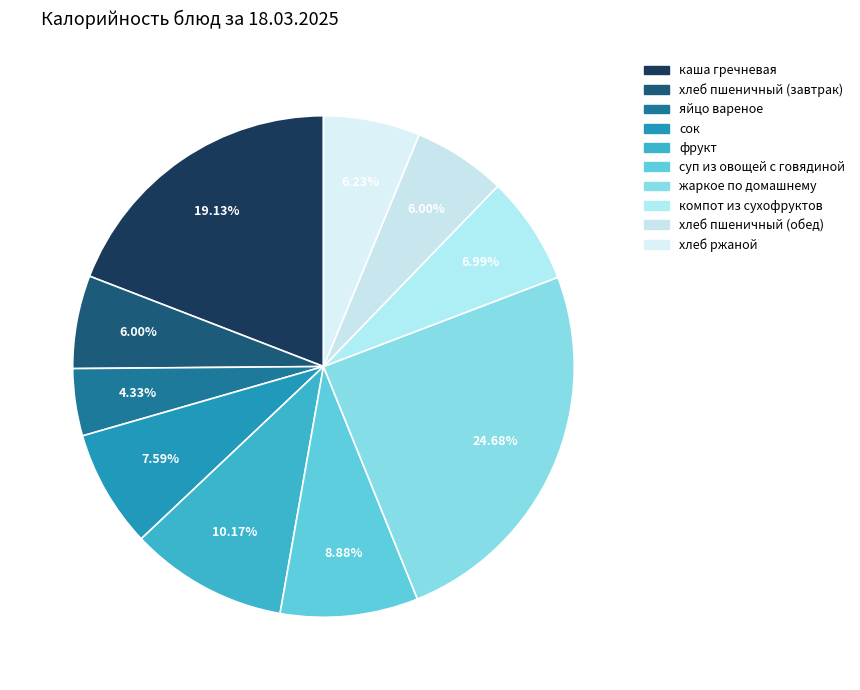

Is the sum of хлеб пшеничный (завтрак) and компот из сухофруктов greater than half?

No